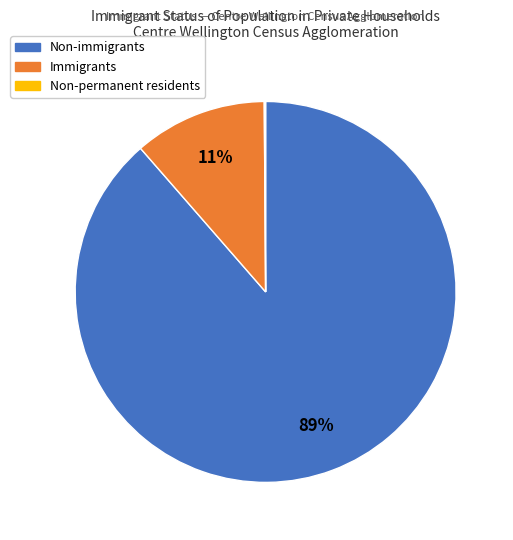

Is it true that Immigrants is 11% of the pie?

True